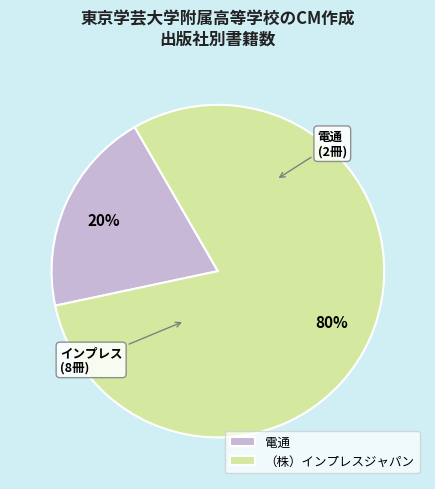

What percentage is the 電通 slice, to the nearest percent?

20%